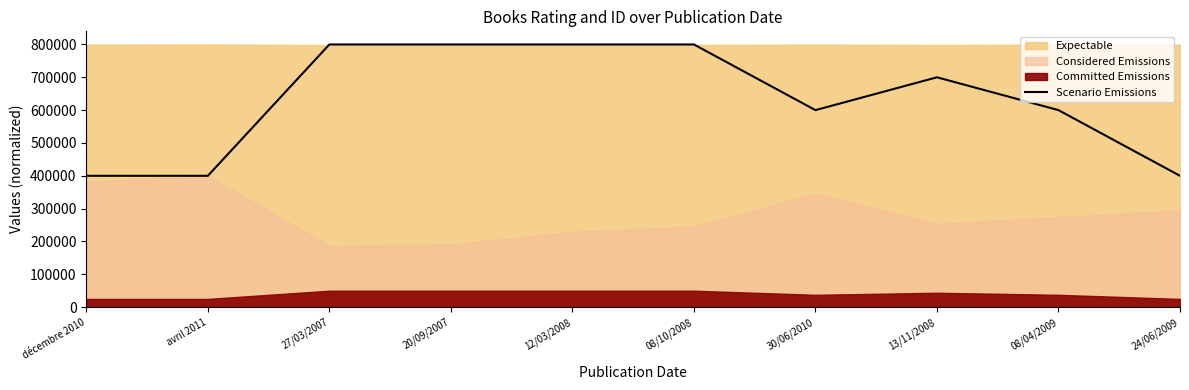

What is the change in value from avril 2011 to 30/06/2010?

+200000